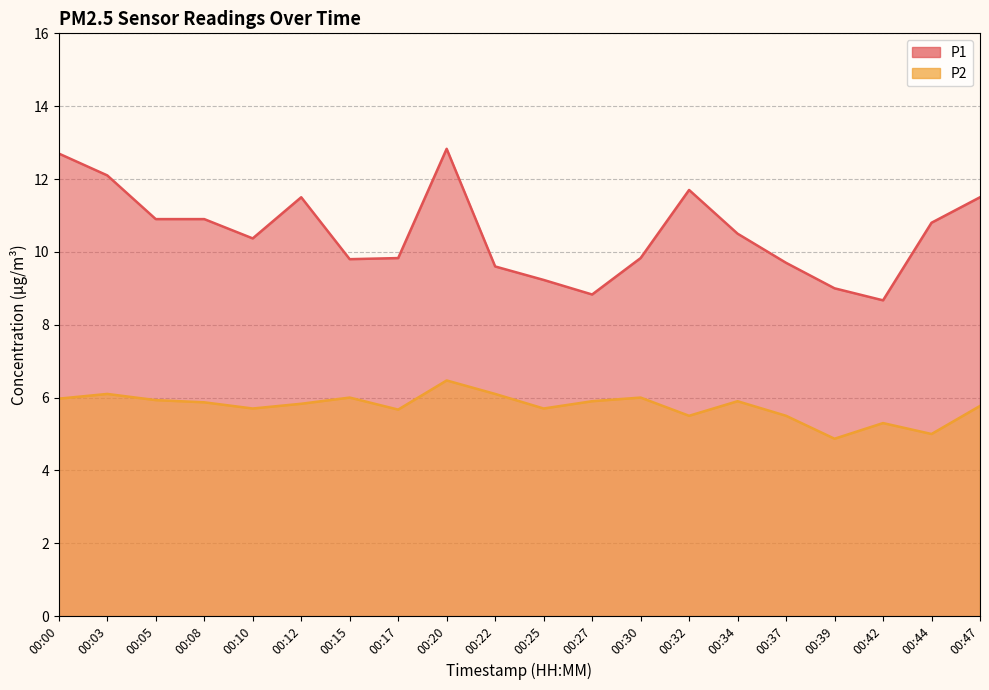

What are all the series names shown in the legend?

P1, P2